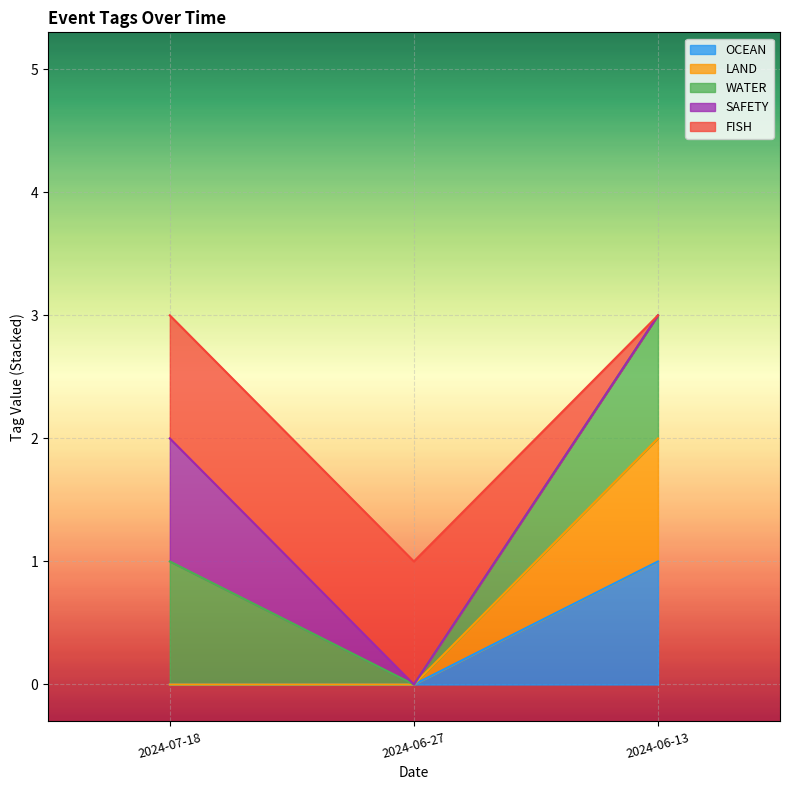

Does the chart display data point markers on the line(s)?

No